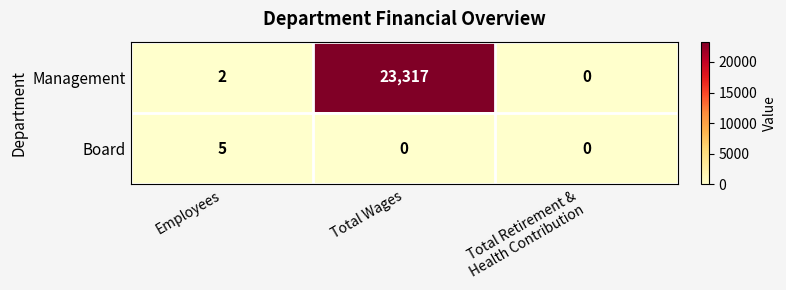

Which series has the widest spread of values?

Management